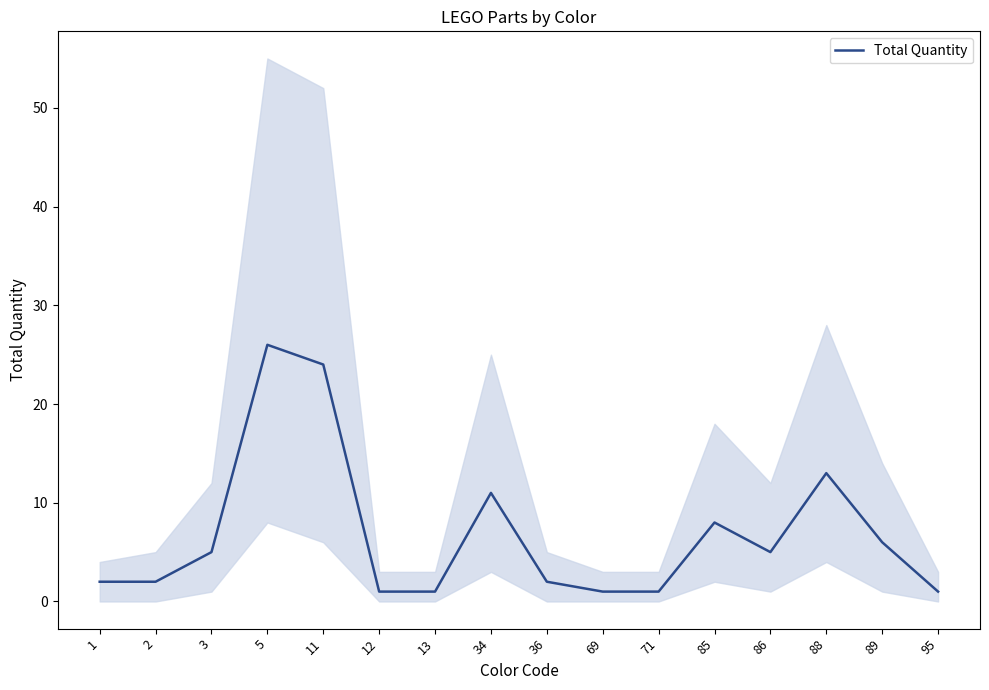

Which label corresponds to the smallest value in the chart?

12